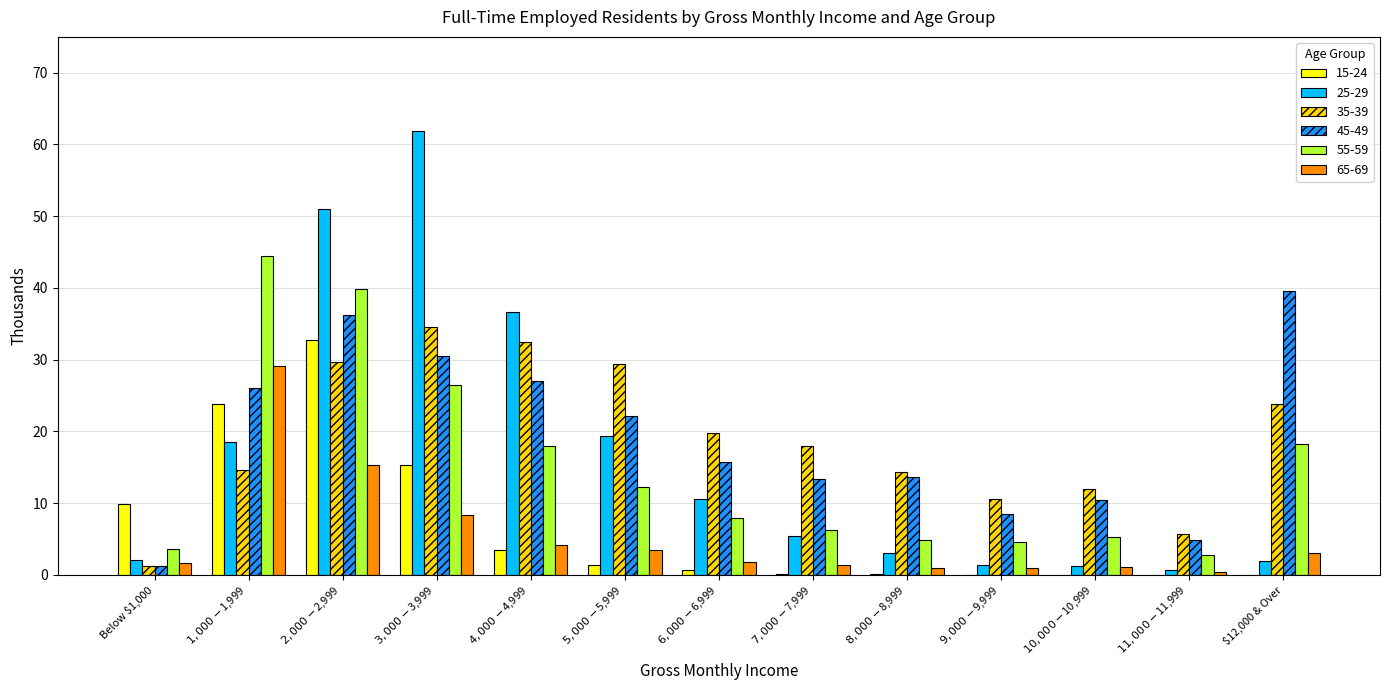

What is the greatest value displayed?

61.9